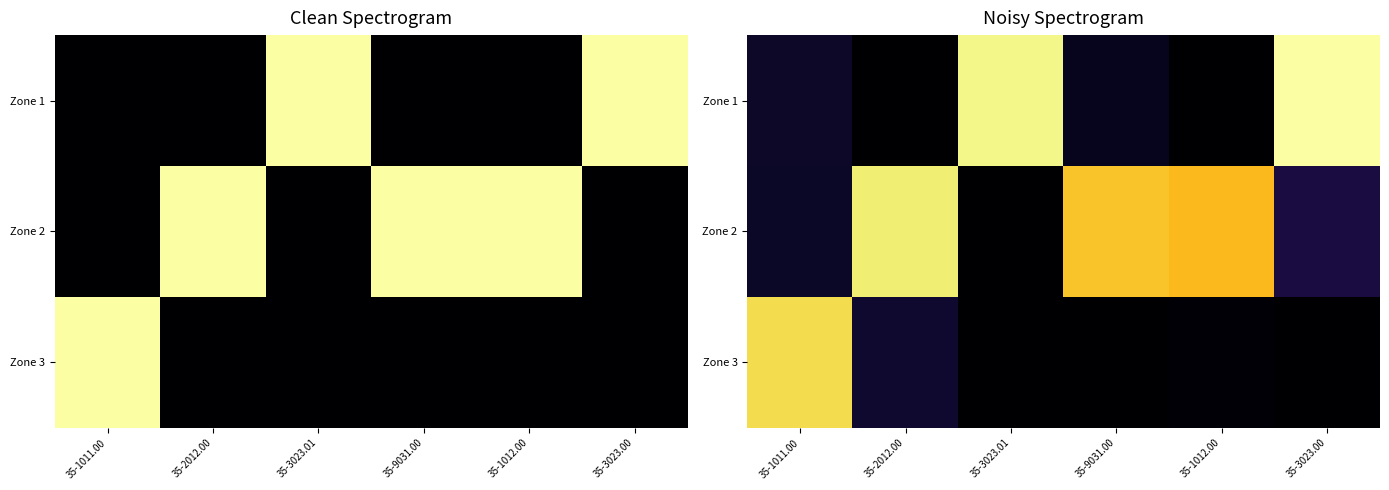

What is the difference between the highest and lowest values at 35-9031.00?

1.0